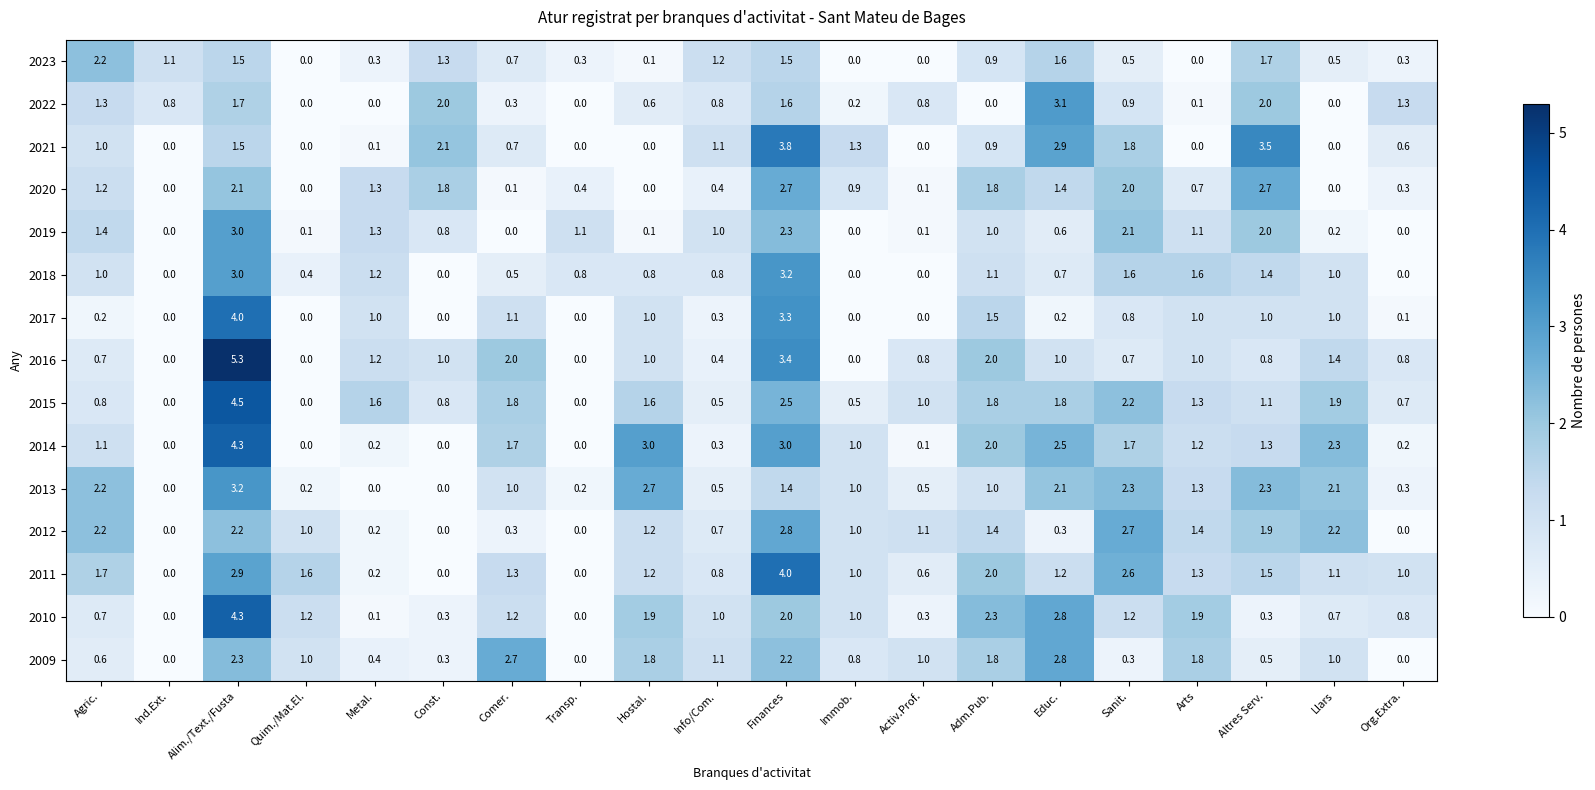

Which series has the largest total across all categories?

2015